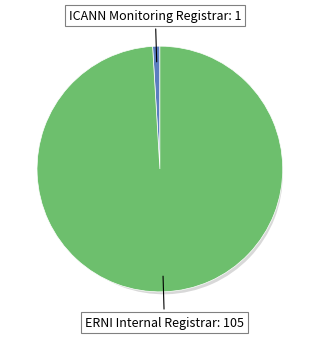

What percentage is NOT represented by ICANN Monitoring Registrar?

99.1%